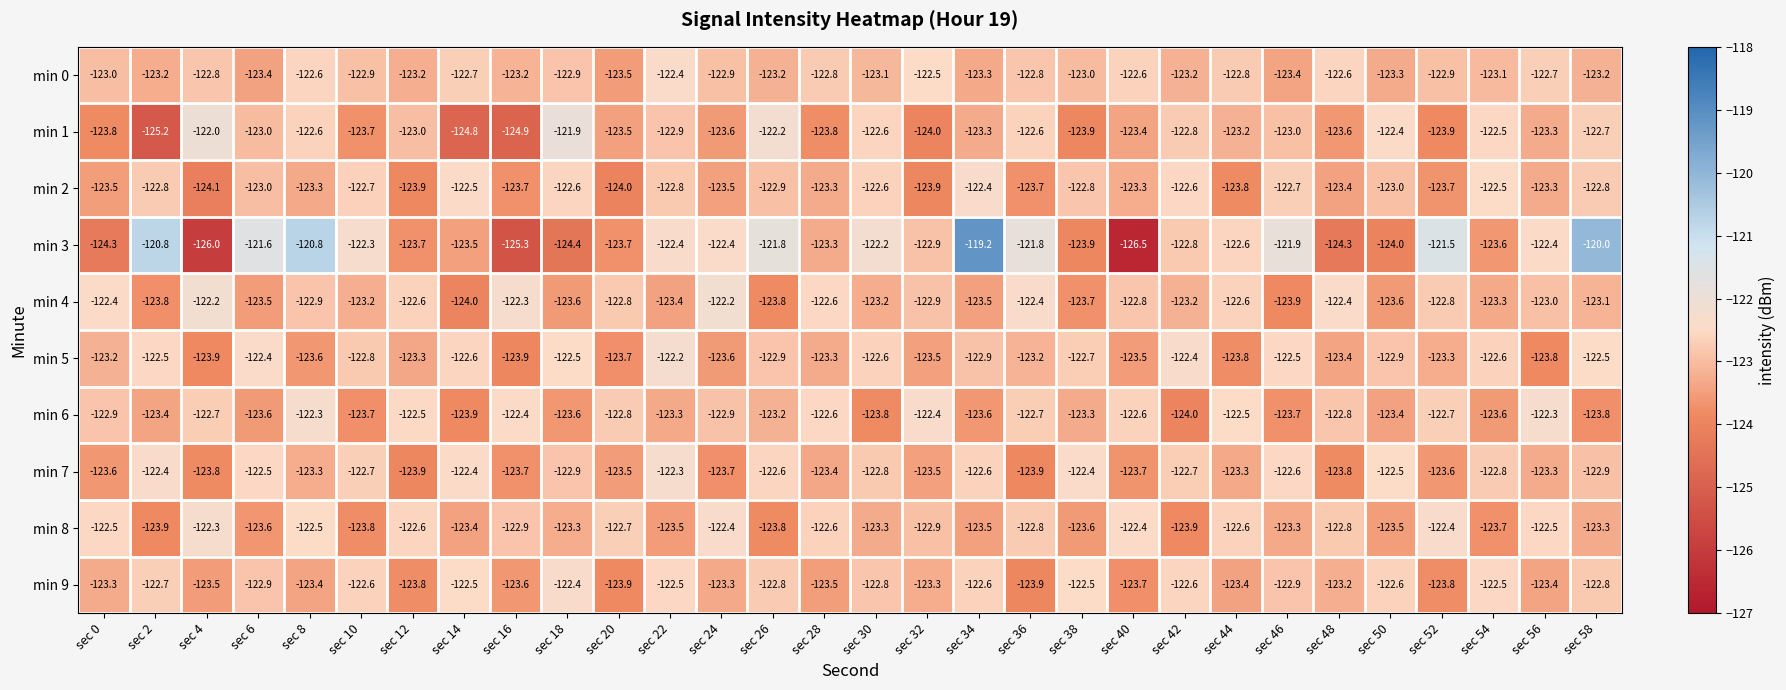

What is the greatest value displayed?

-119.2